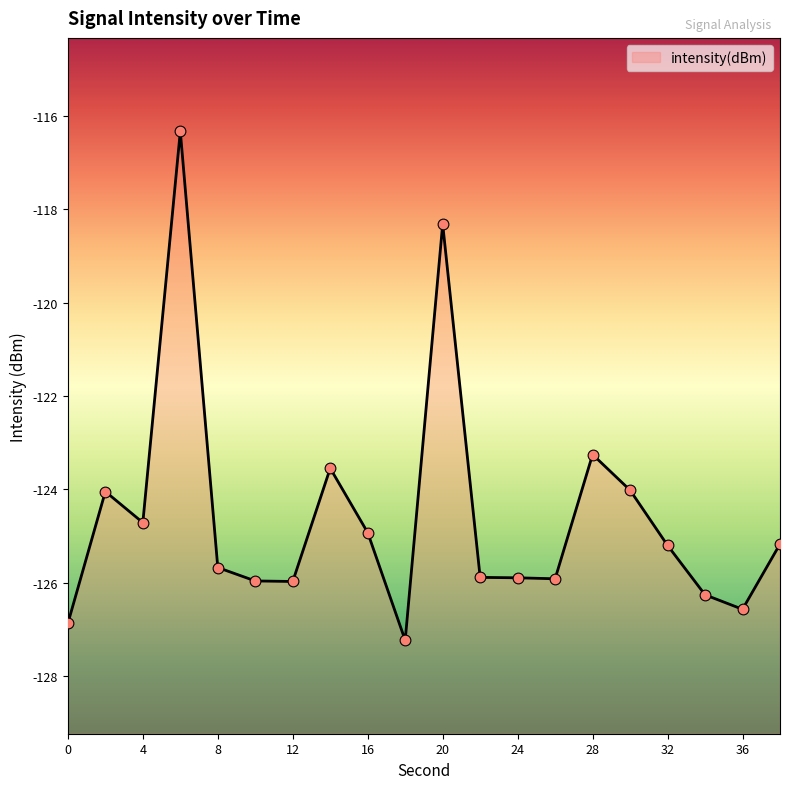

What is the change in value from 10 to 32?

+0.8